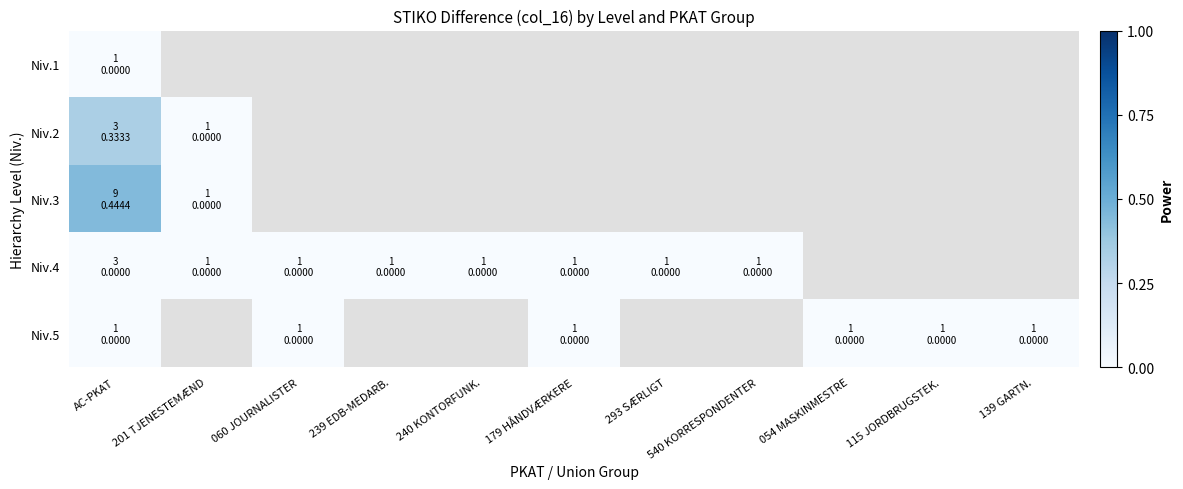

Which label corresponds to the largest value in the chart?

AC-PKAT